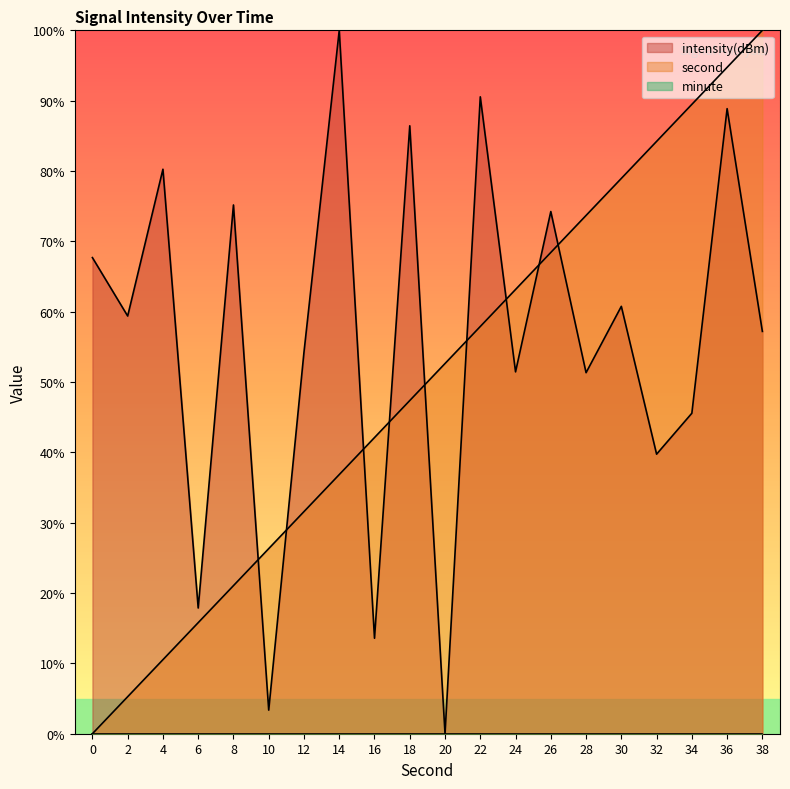

At which label does intensity(dBm) reach its minimum?

20